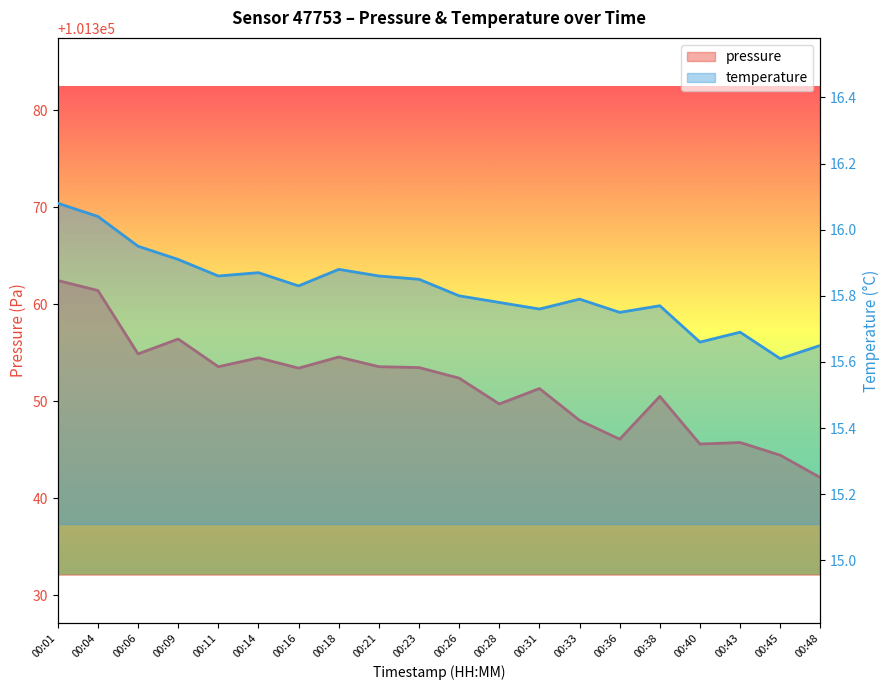

List the labels in order of temperature value, smallest first.

00:45, 00:48, 00:40, 00:43, 00:36, 00:31, 00:38, 00:28, 00:33, 00:26, 00:16, 00:23, 00:11, 00:21, 00:14, 00:18, 00:09, 00:06, 00:04, 00:01